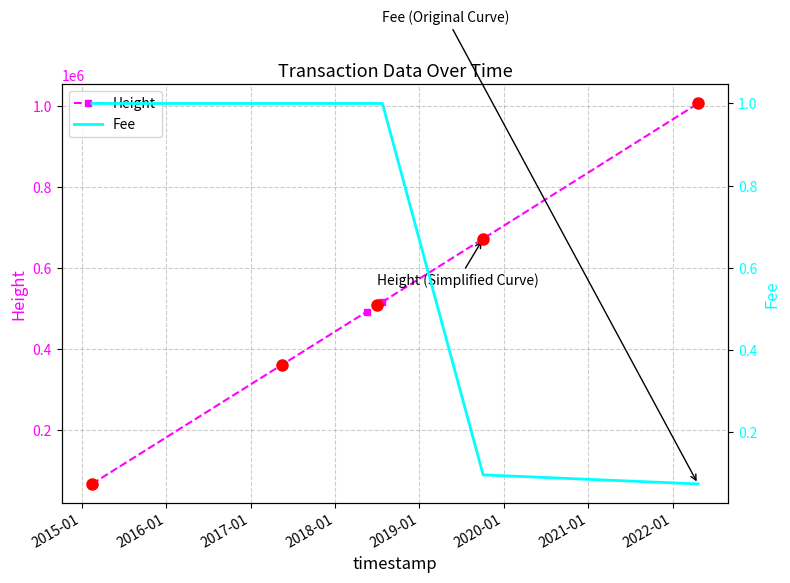

What is the smallest value displayed?

0.1